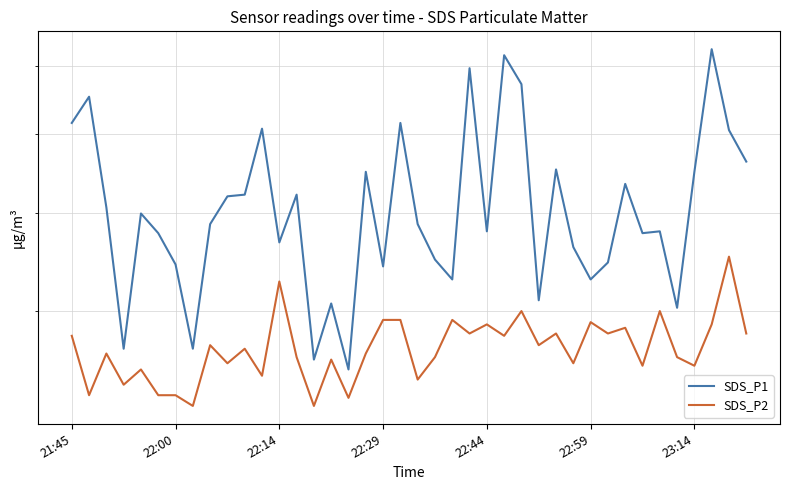

At how many categories does at least one series exceed 4?

36